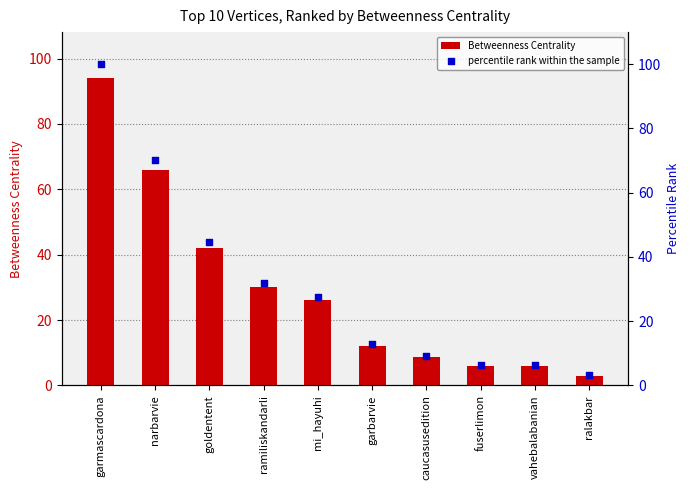

What is the total value across all series at ramiliskandarli?

61.9